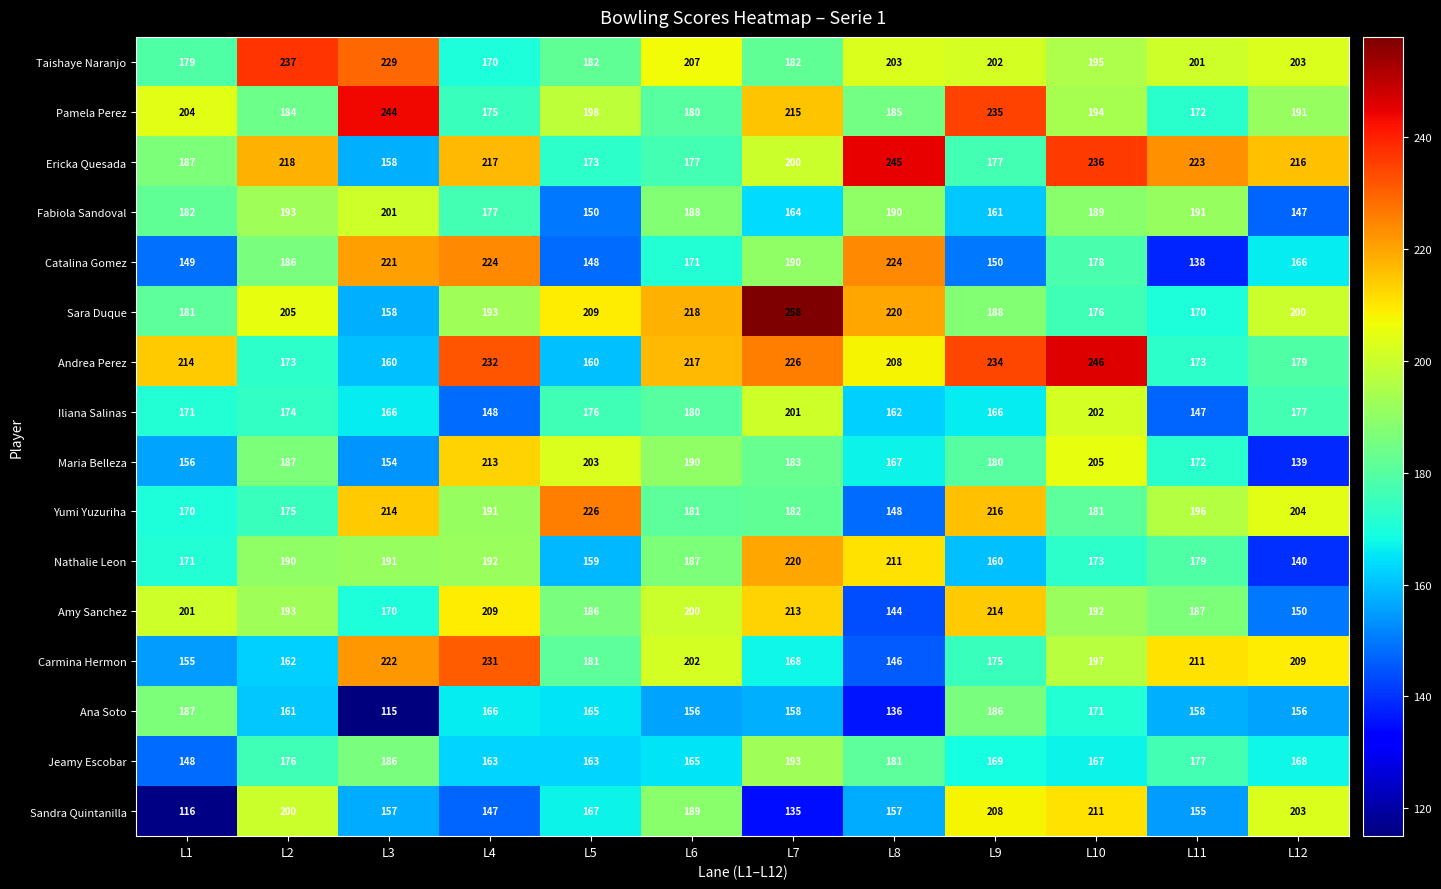

Between L2 and L6, which series saw the biggest shift?

Andrea Perez